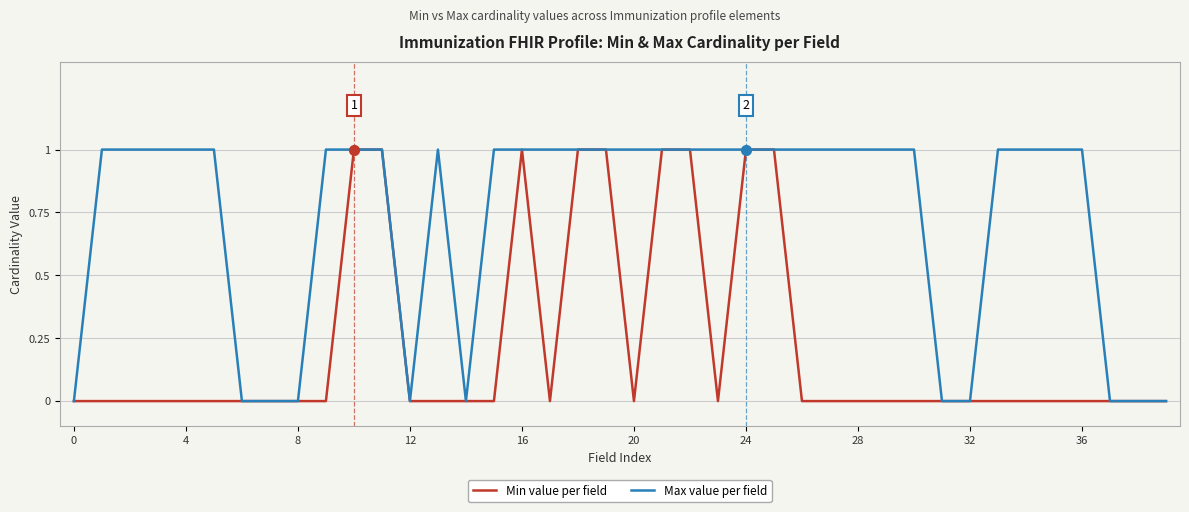

Rank the series by their average value, from lowest to highest.

Min value per field, Max value per field